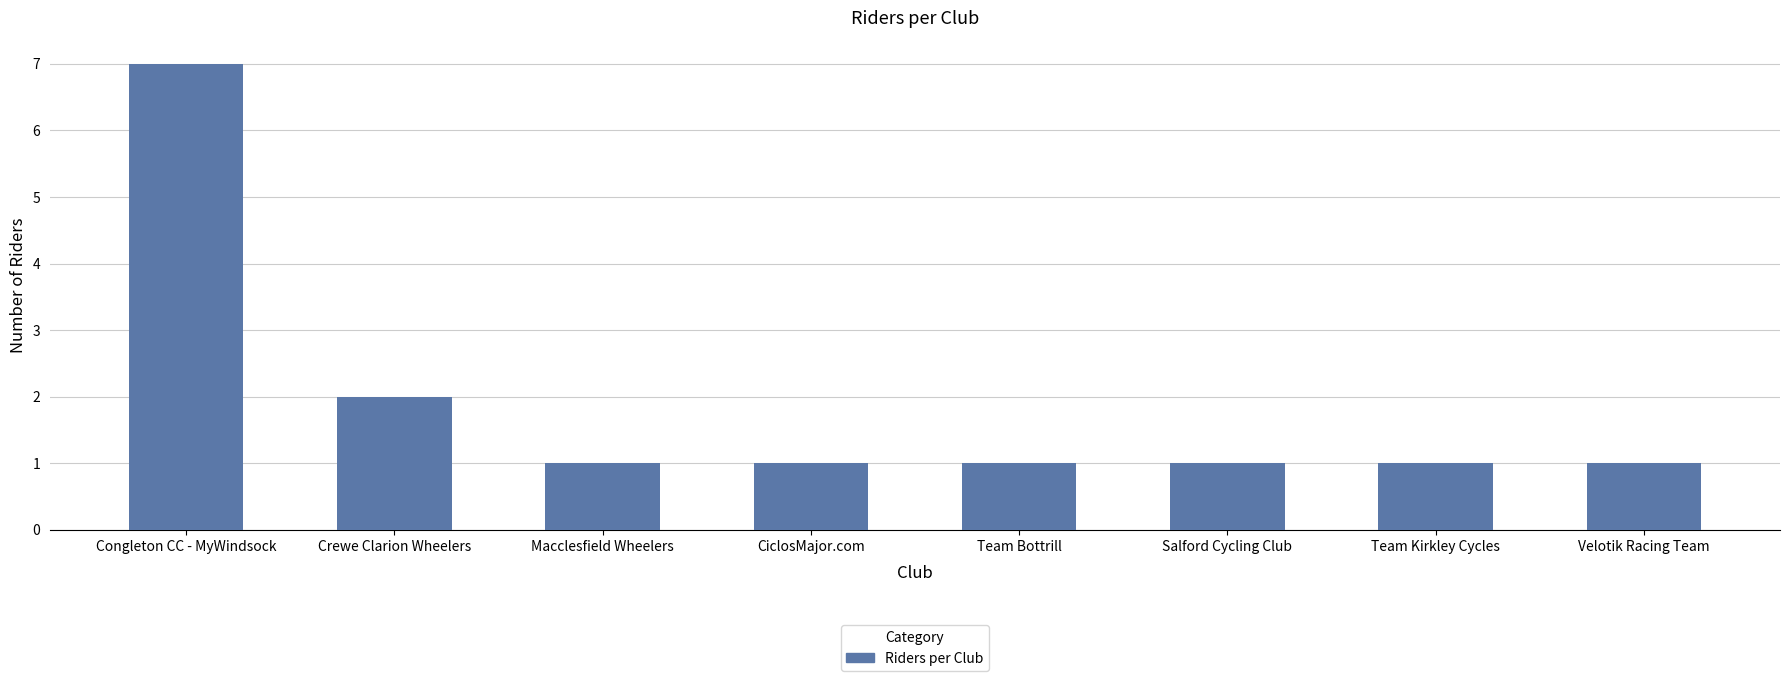

Approximately how many times larger is the value at Macclesfield Wheelers compared to Crewe Clarion Wheelers?

0.5